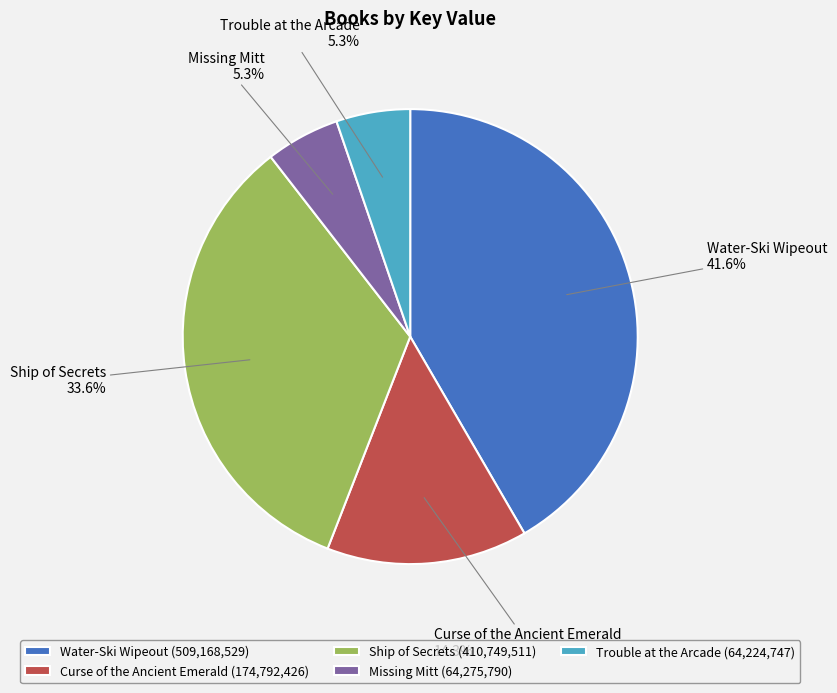

How many segments does this pie chart have?

5